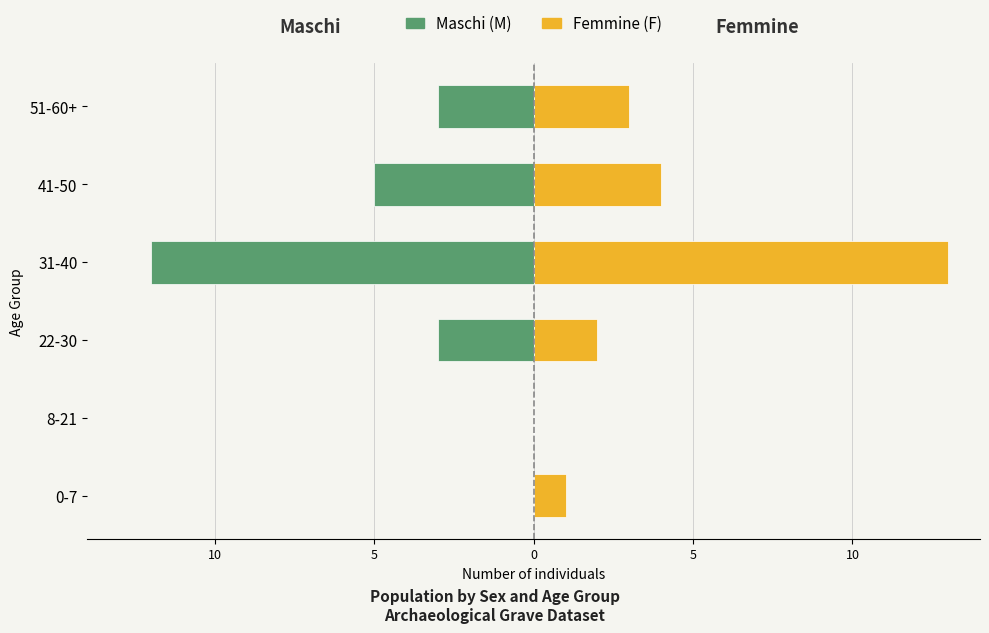

What is the value of the Maschi (M) bar at the 3rd from the left?

-3